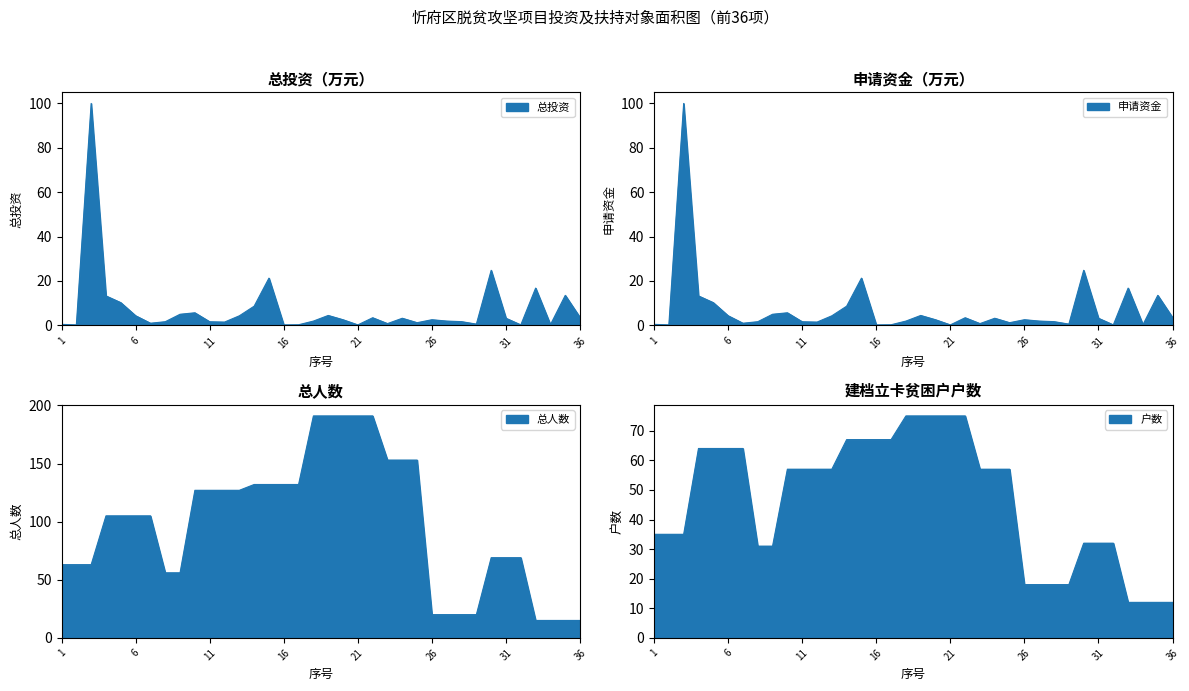

In 申请资金, how many points are higher than both neighbors (excluding endpoints)?

10